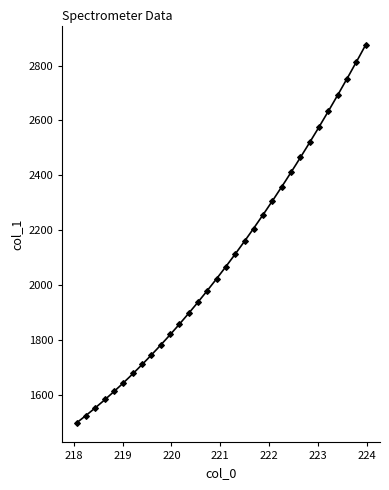

What is the range of X values (max minus min)?

5.9